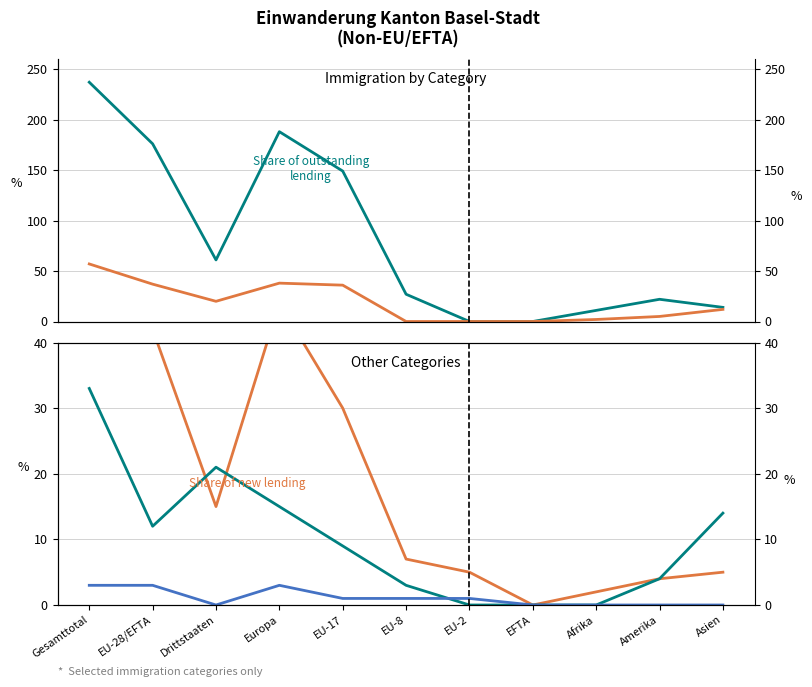

What is the value of the Share of new lending point at the 3rd from the left?

15